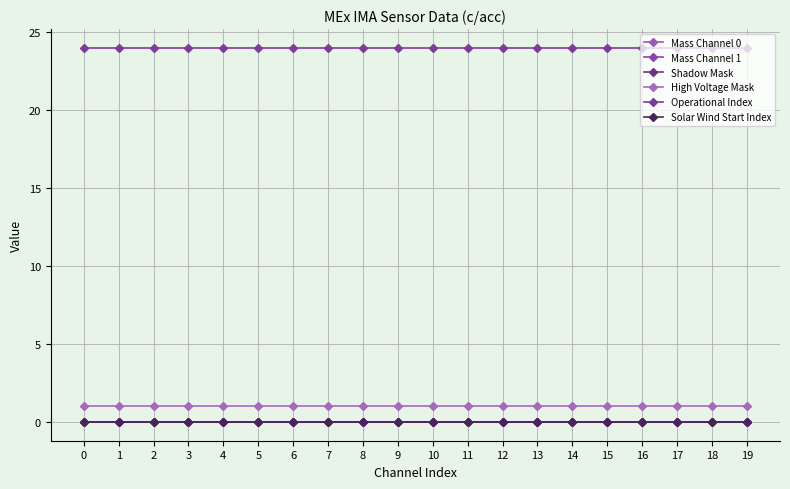

True or false: Operational Index and High Voltage Mask intersect in this chart.

False